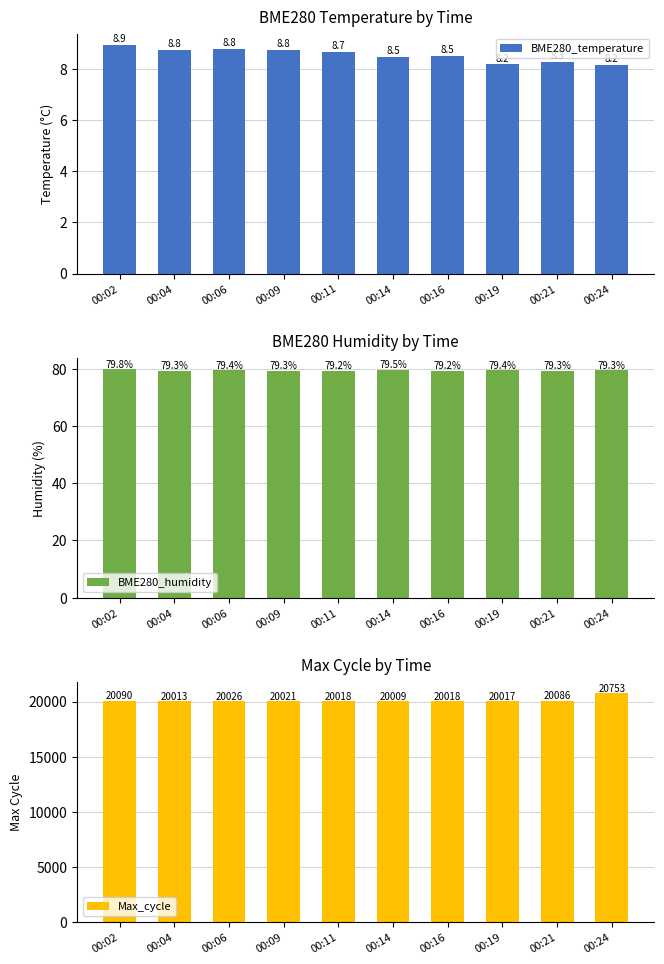

How many distinct data groups are displayed?

3